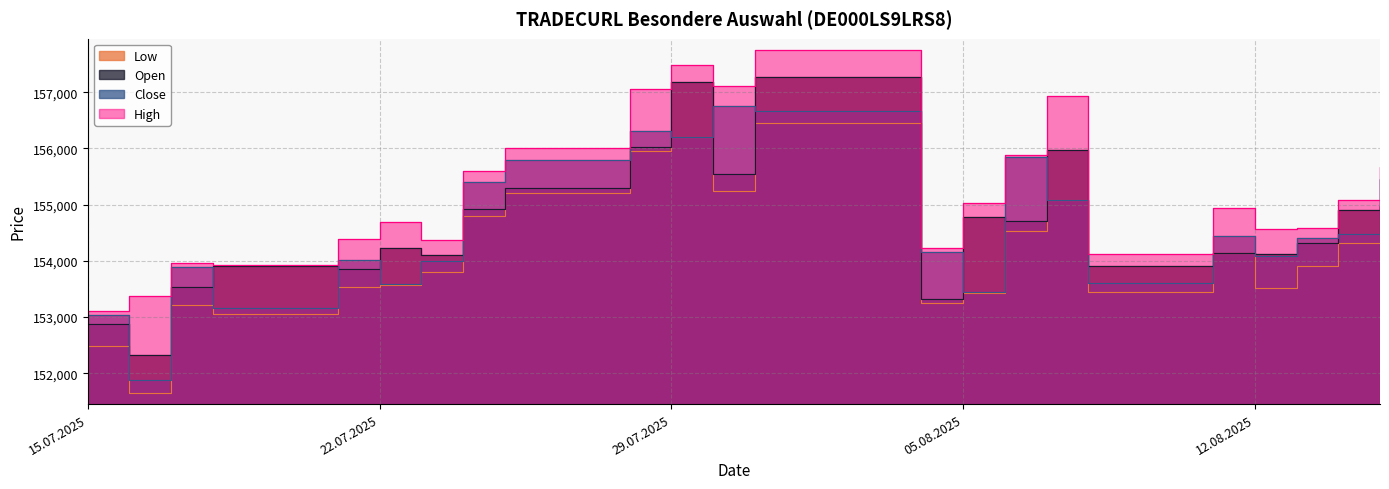

What are all the series names shown in the legend?

Open, High, Low, Close